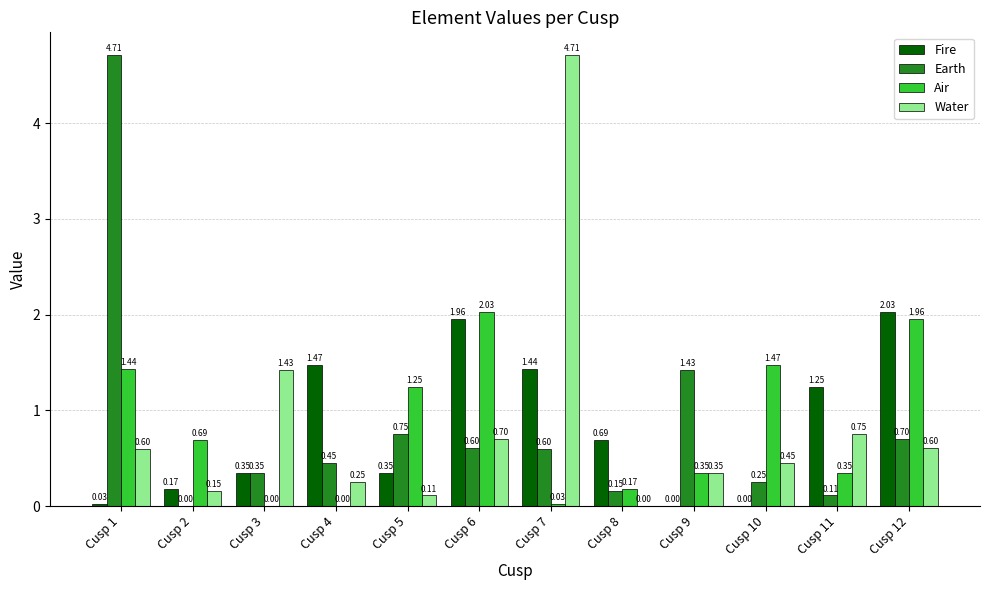

What is the sum of all Fire values?

9.7